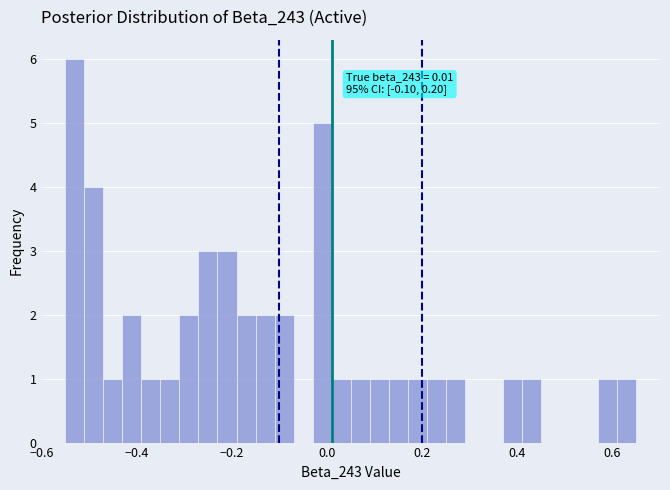

Read against the x-axis, roughly where is the centre of the tallest bar?

-0.52